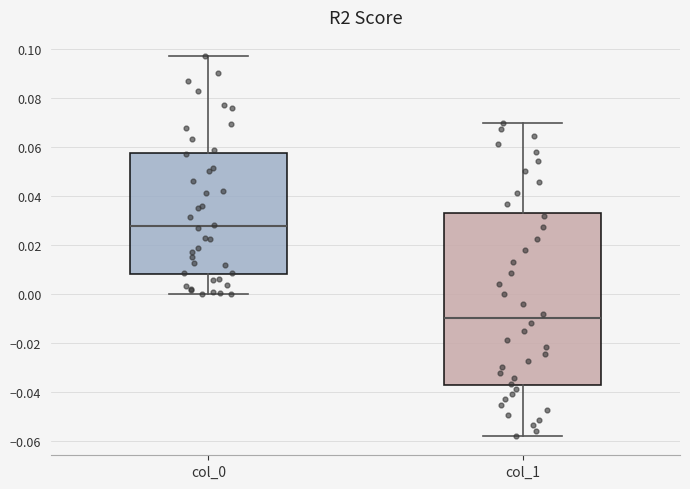

Reading left to right, read every box against the y-axis: the position of its median line, the range the box covers, and the ends of its whiskers. The values are not printed on the chart, so give them approximately, as read against the axis.

col_0: median 0.028, box 0.008 to 0.058, whiskers 0.000 to 0.098
col_1: median -0.010, box -0.038 to 0.034, whiskers -0.058 to 0.070